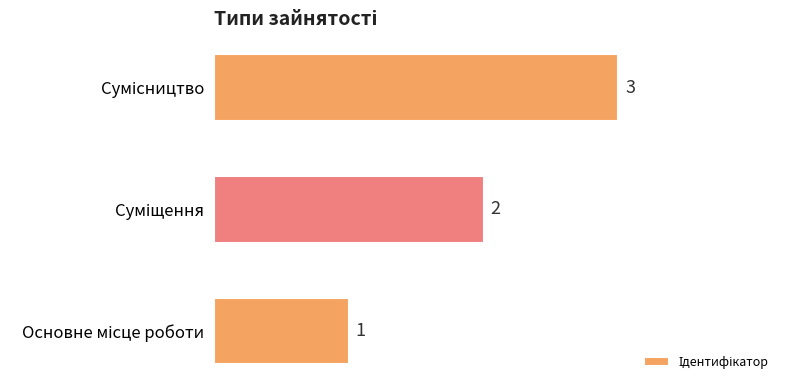

How many bars are there in total?

3